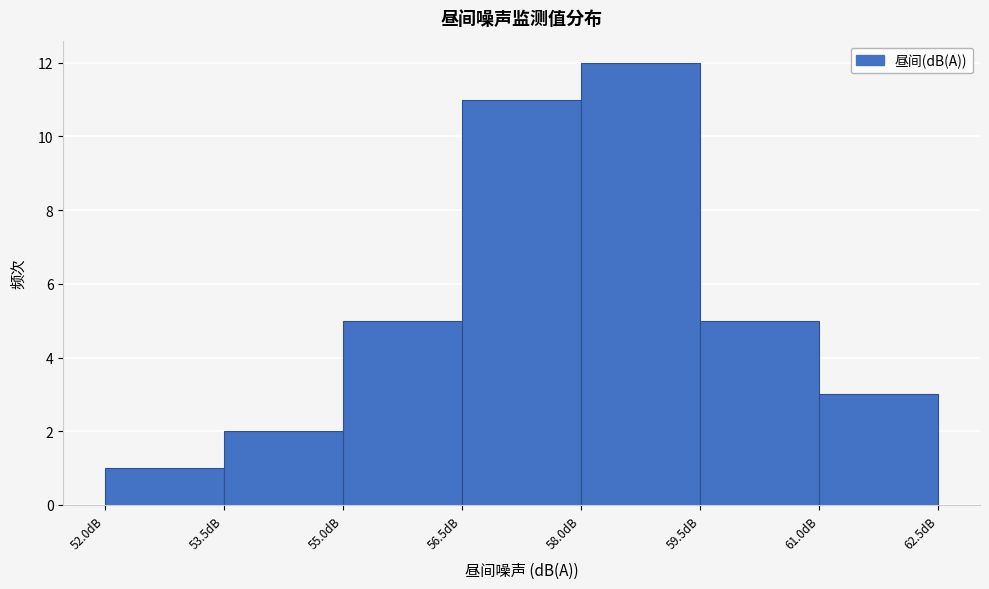

What is the height of the bar covering 58.0 to 59.5 on the x-axis? Neither the bar edges nor the heights are printed on the chart, so give them approximately, as read against the axes.

12